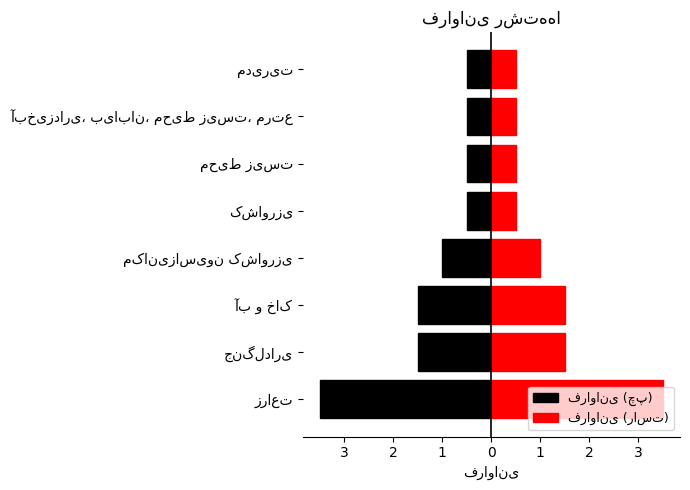

Is the value of فراوانی (راست) at مکانیزاسیون کشاورزی greater than the value of فراوانی (چپ) at آب و خاک?

Yes